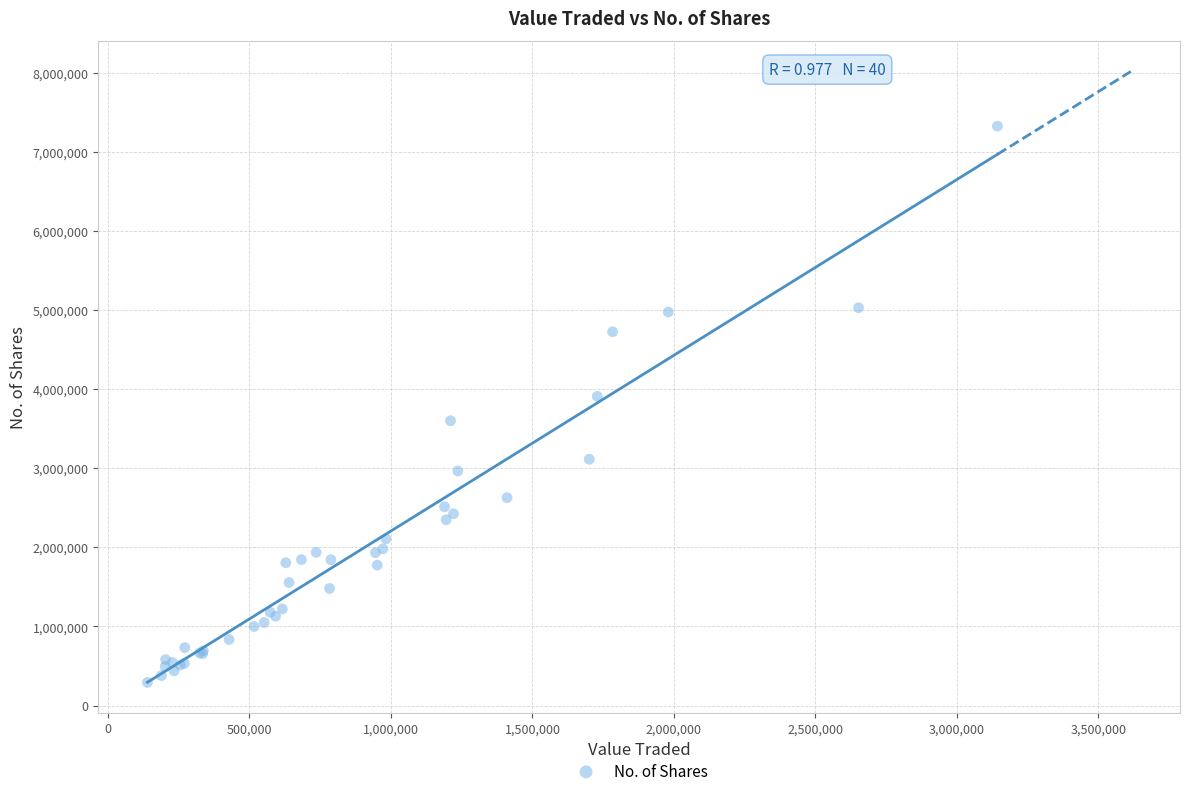

What Y value in the scatter plot is closest to 3809204?

3909554